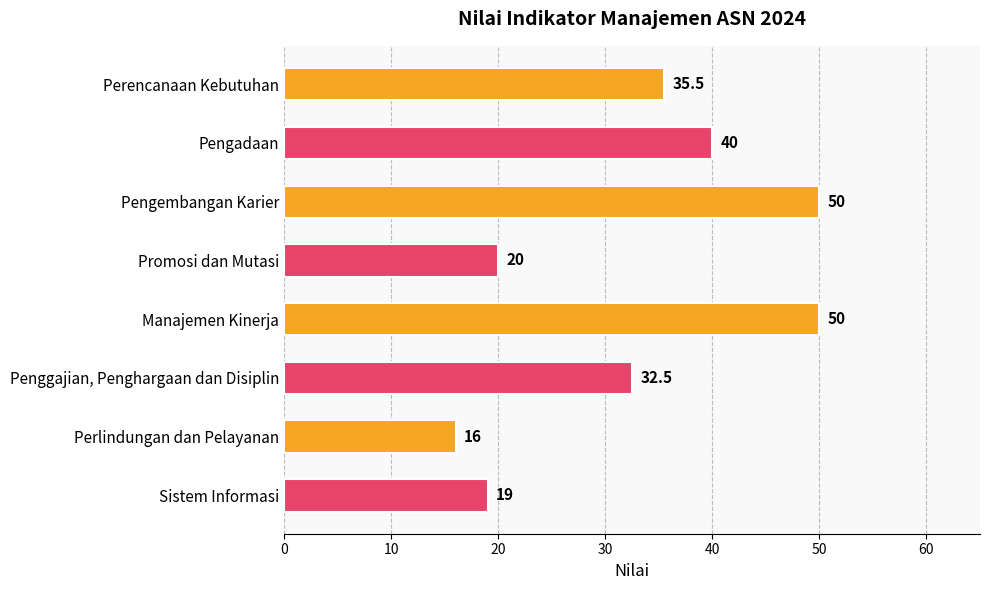

What is the label of the 3rd bar from the top?

Pengembangan Karier